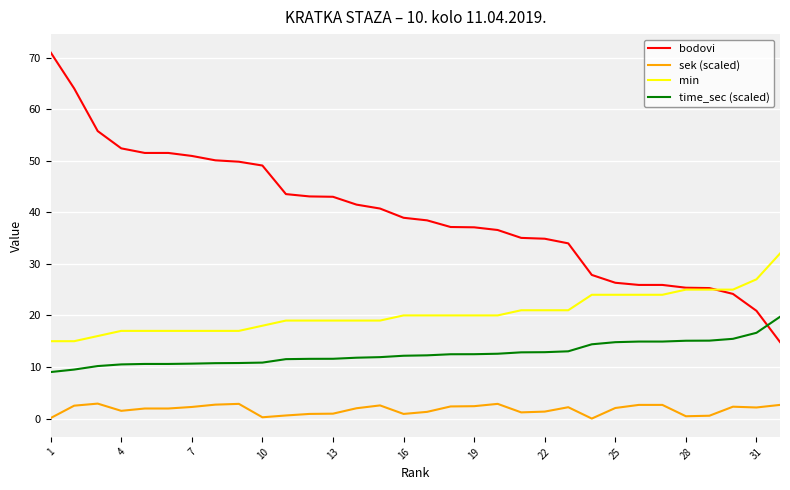

Which series has the largest range (max minus min)?

bodovi